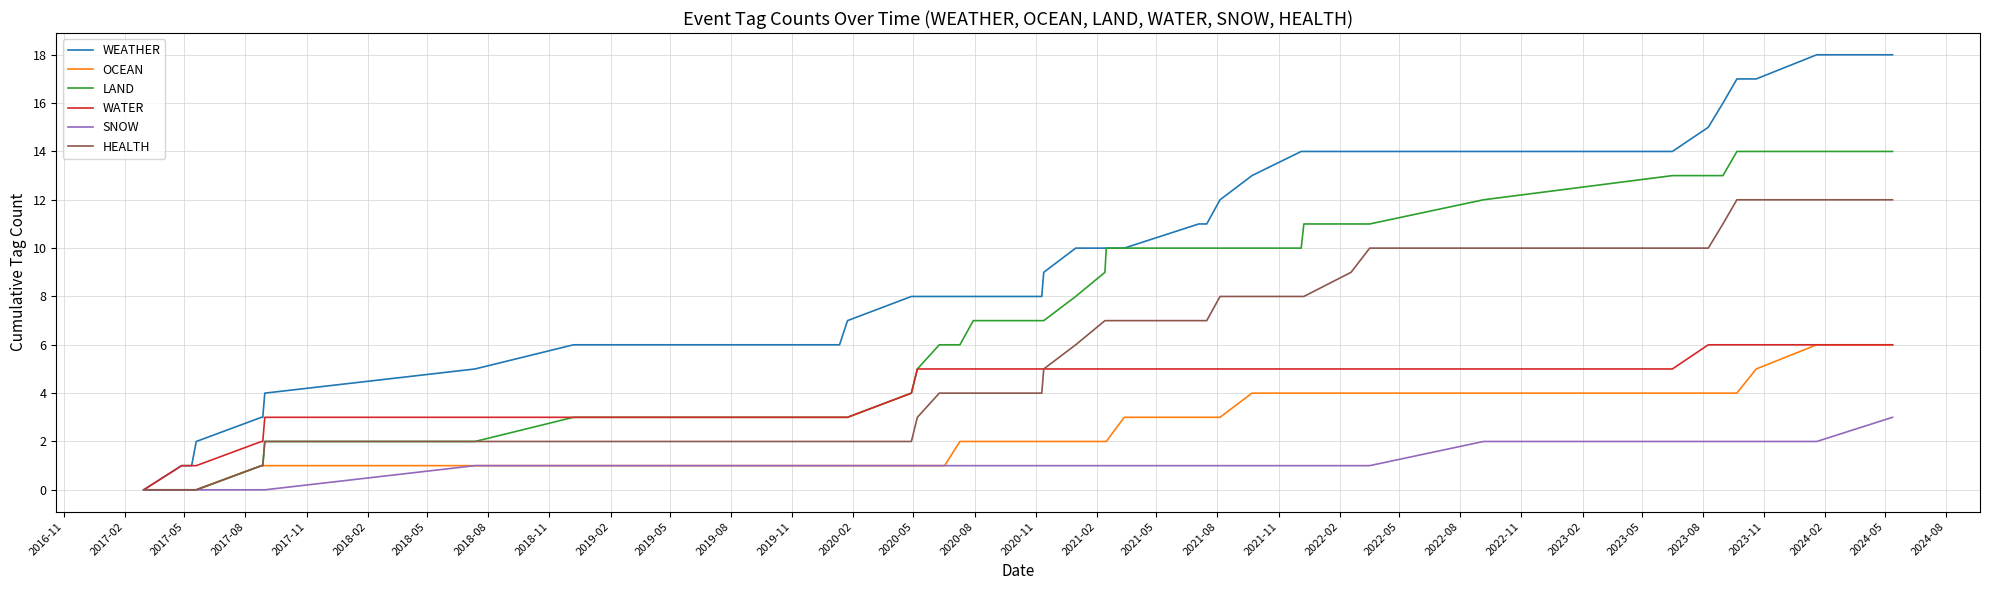

List the series in order of their overall mean, lowest first.

SNOW, OCEAN, WATER, HEALTH, LAND, WEATHER